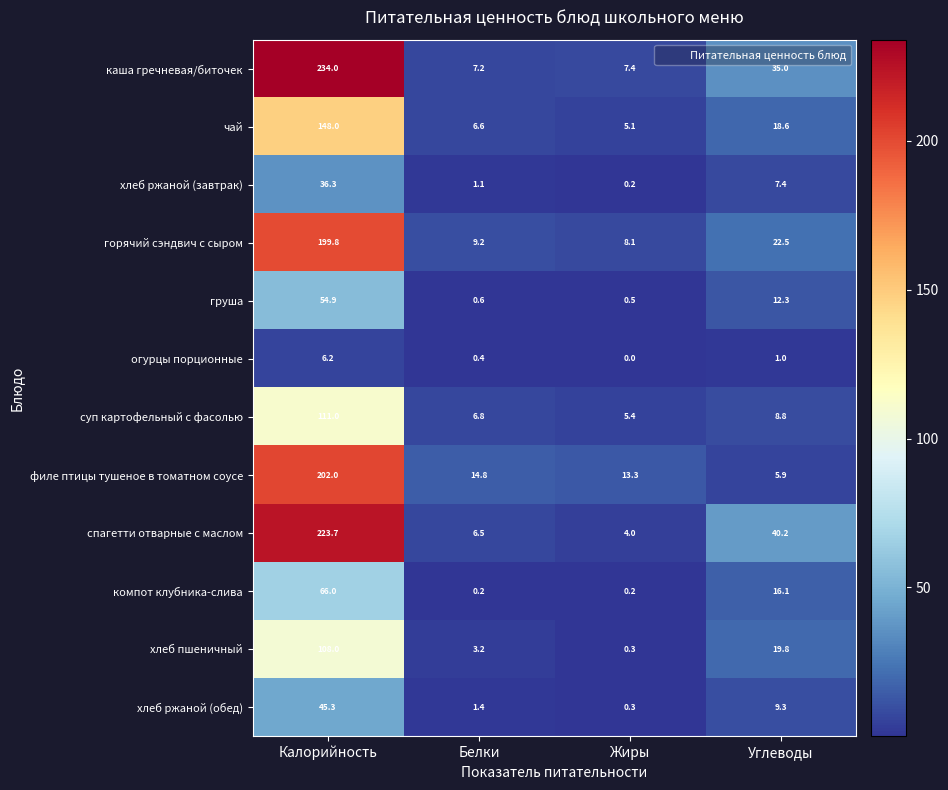

How many categories are shown in the chart?

4